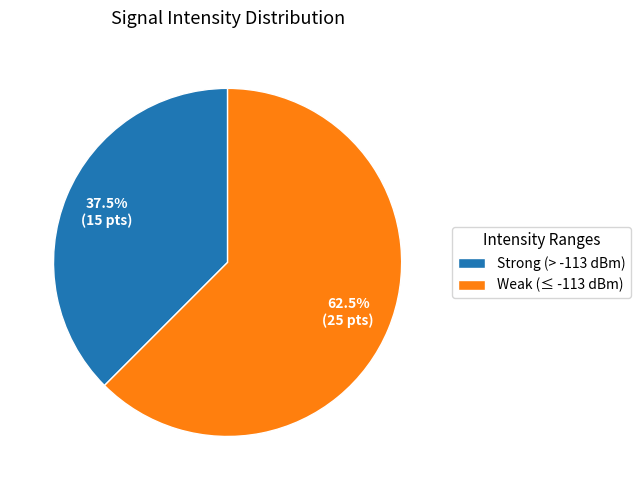

Approximately how many times larger is the value at Strong (> -113 dBm) compared to Weak (≤ -113 dBm)?

0.6